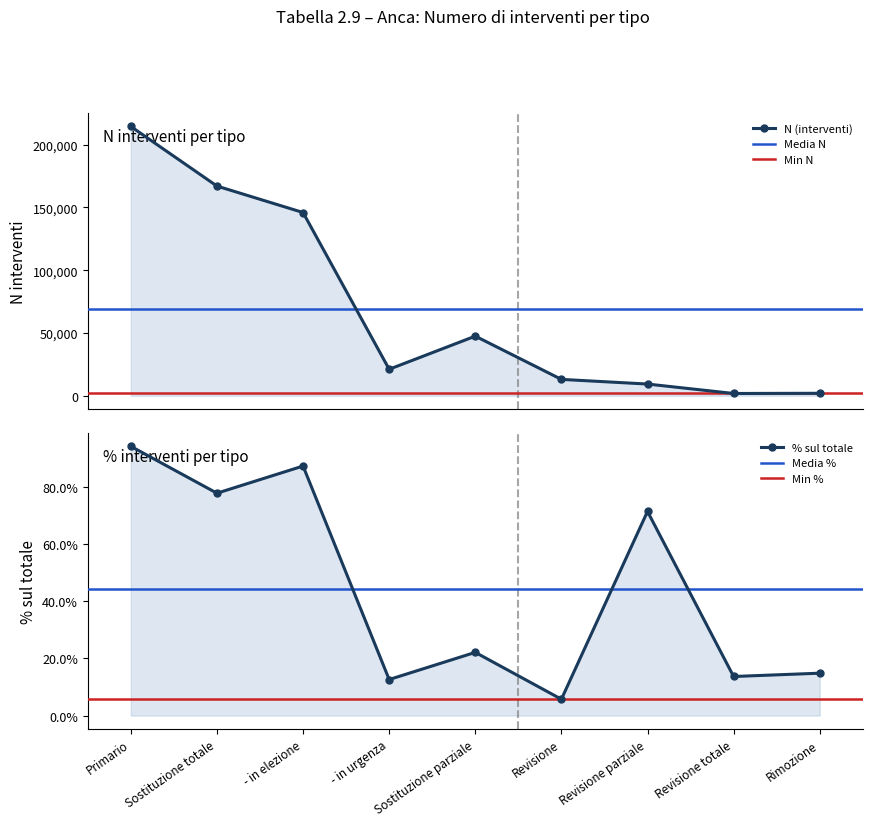

How many interior local peaks does the % sul totale series have?

3